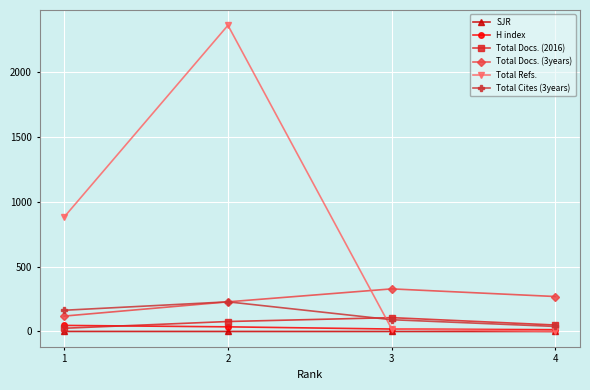

True or false: Total Docs. (3years) has more than 2 points higher than both neighbors.

False